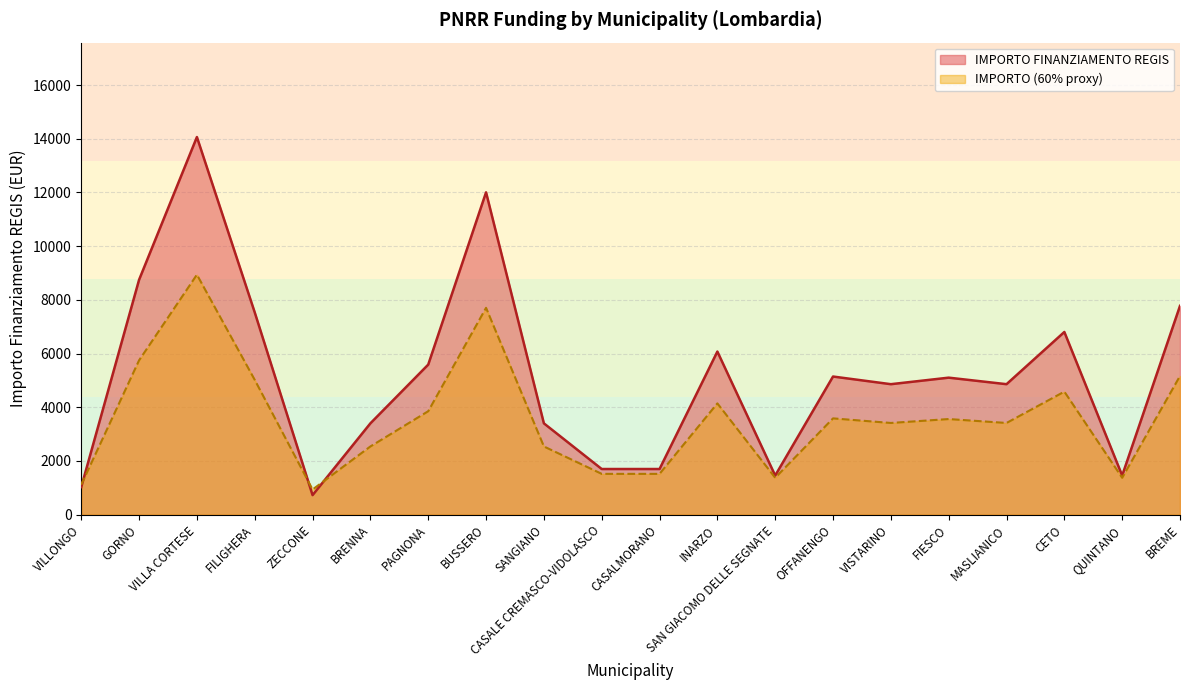

The chart shows a value of 3034 at INARZO. True or false?

False